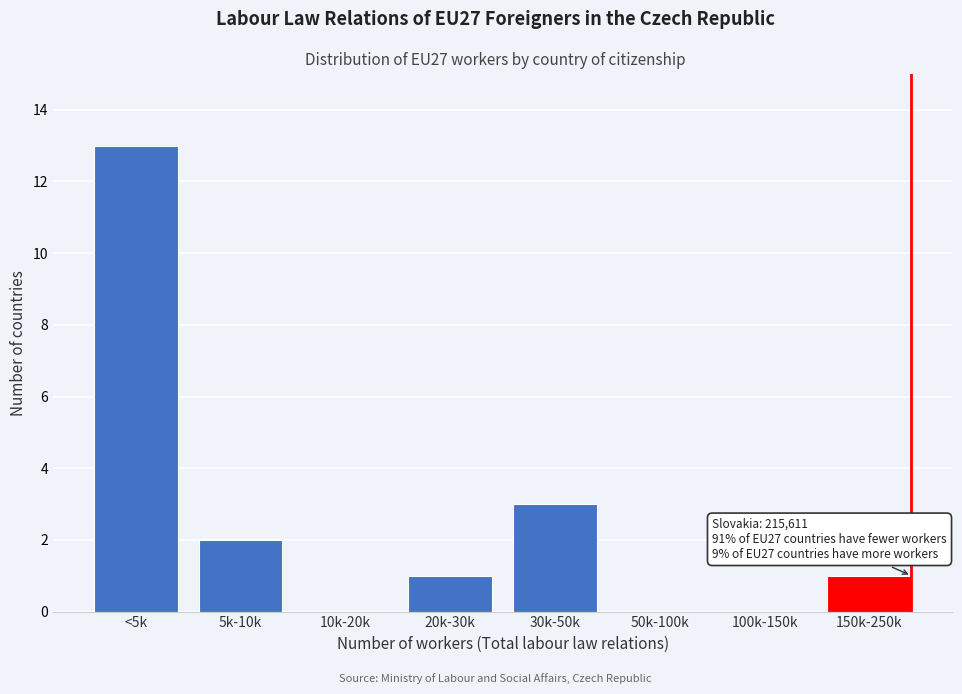

Reading left to right, what are all the values shown in this chart?

<5k=13	5k-10k=2	10k-20k=0	20k-30k=1	30k-50k=3	50k-100k=0	100k-150k=0	150k-250k=1